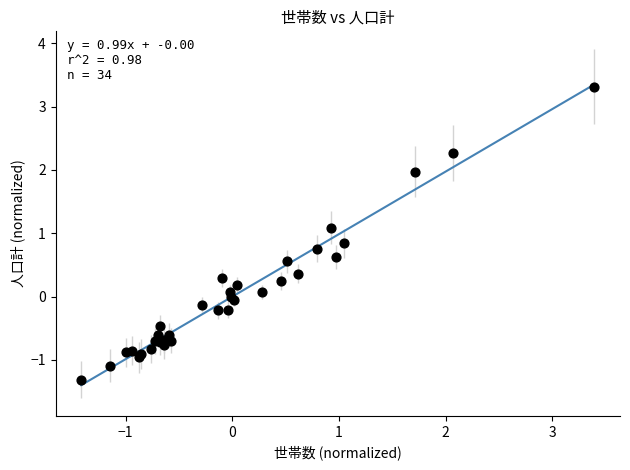

What Y value in the scatter plot is closest to 1?

1.1